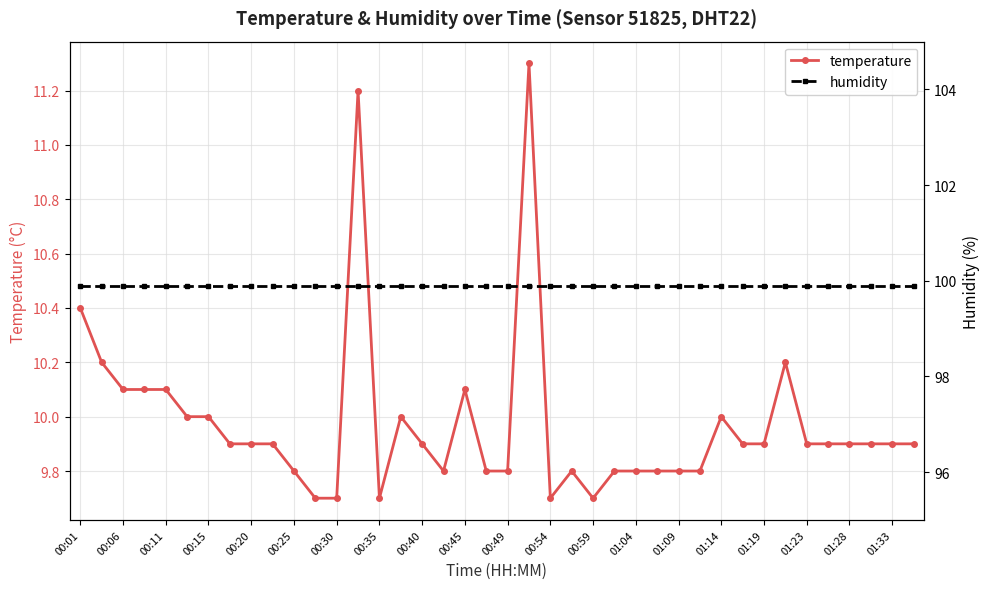

What is the value of the humidity point at the 29th from the left?

99.9